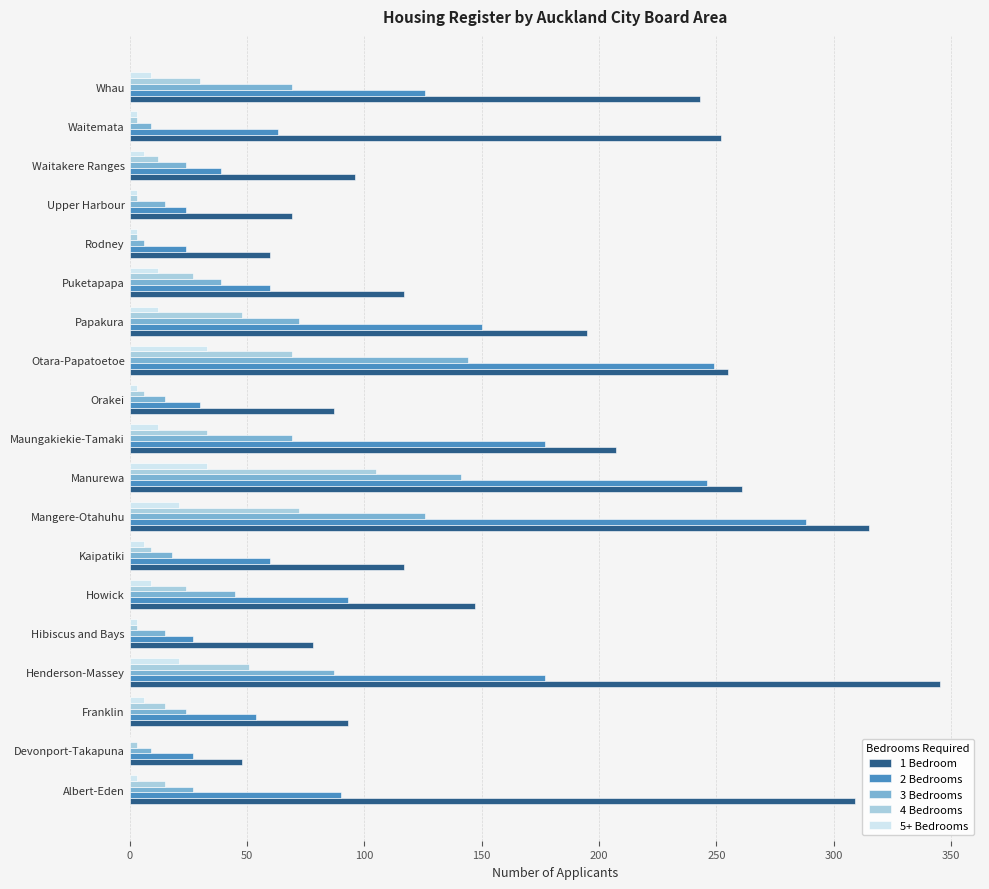

True or false: 1 Bedroom has a value of 117 at Kaipatiki.

True